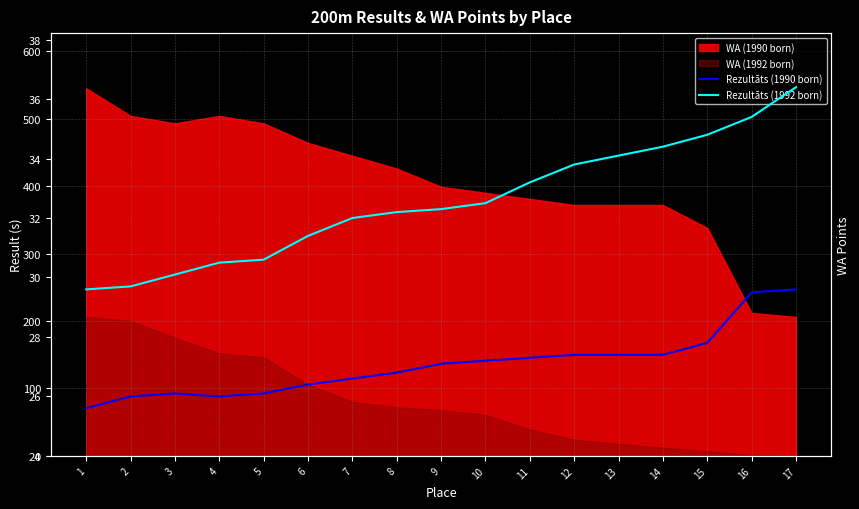

How many data points does each series have?

17